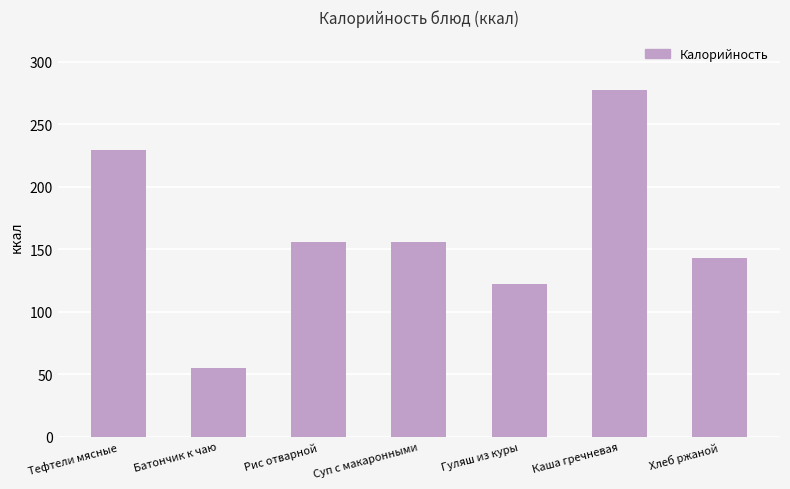

True or false: the data shows 248 at Рис отварной.

False